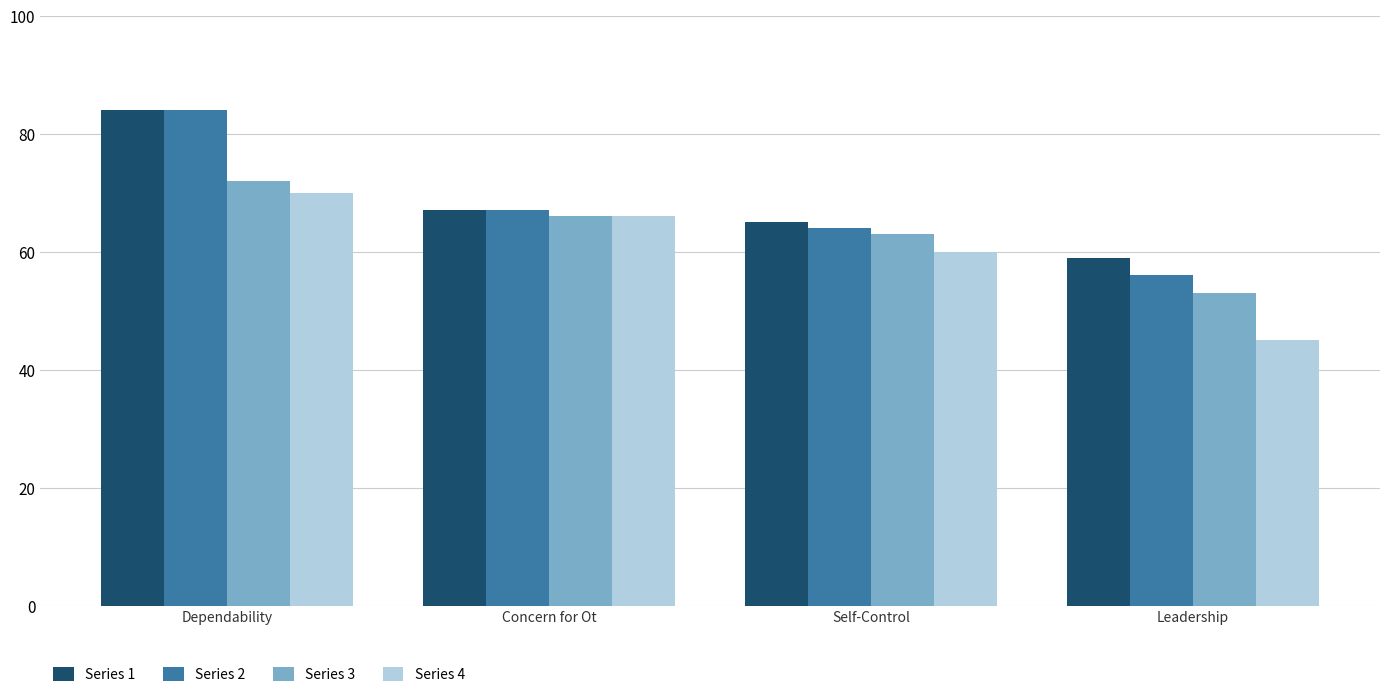

Is the value of Series 4 at Concern for Ot greater than the value of Series 2 at Self-Control?

Yes